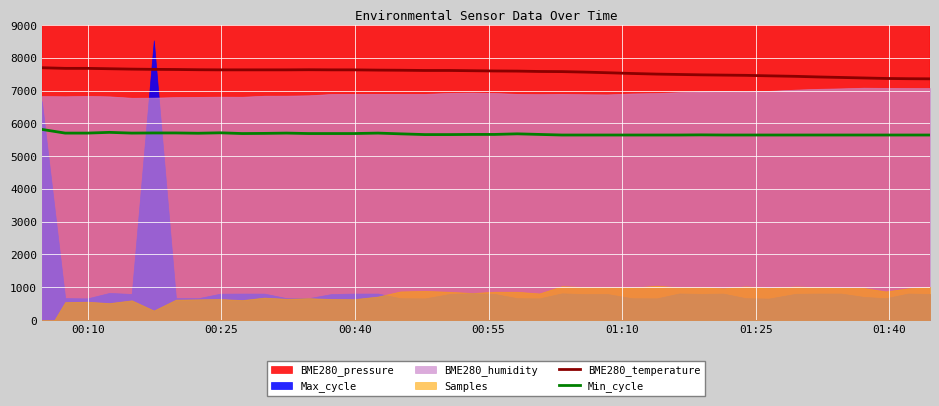

True or false: Min_cycle and BME280_temperature cross at least once.

False